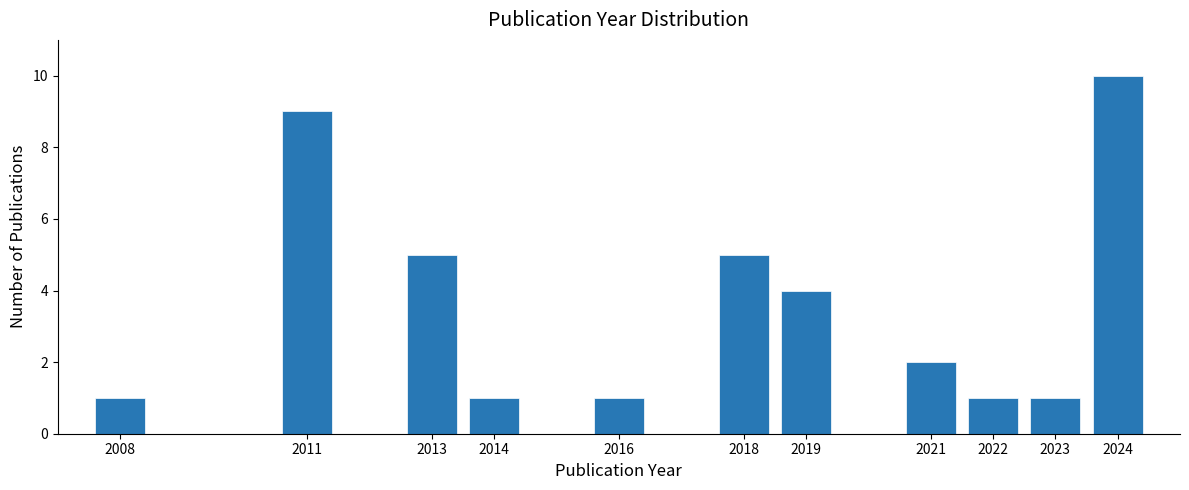

Reading left to right, list all the values displayed in this chart.

2008=1	2011=9	2013=5	2014=1	2016=1	2018=5	2019=4	2021=2	2022=1	2023=1	2024=10